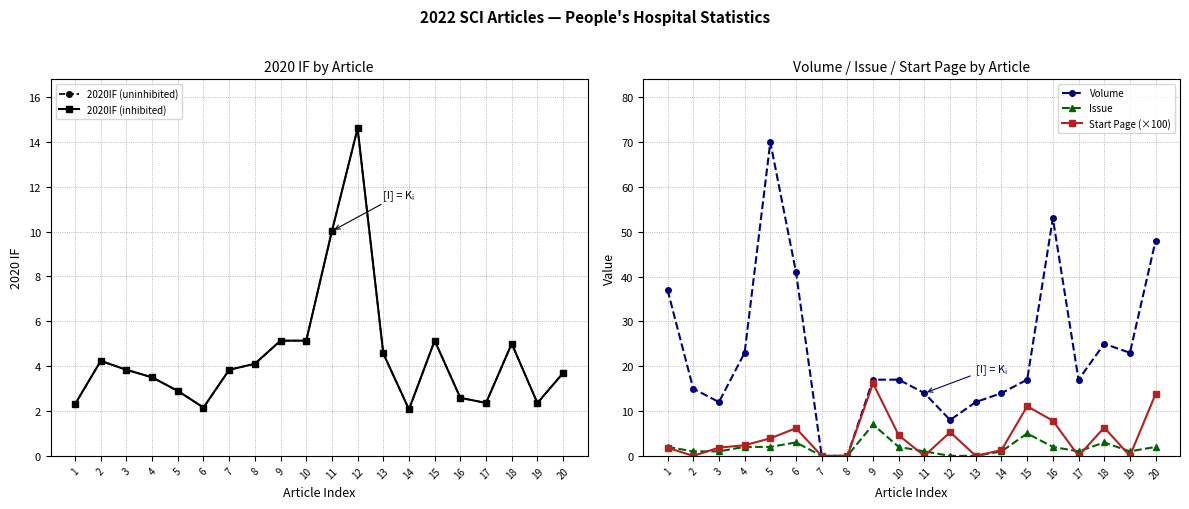

What is the sum of the Start Page (×100) values at 1 and 9?

18.0